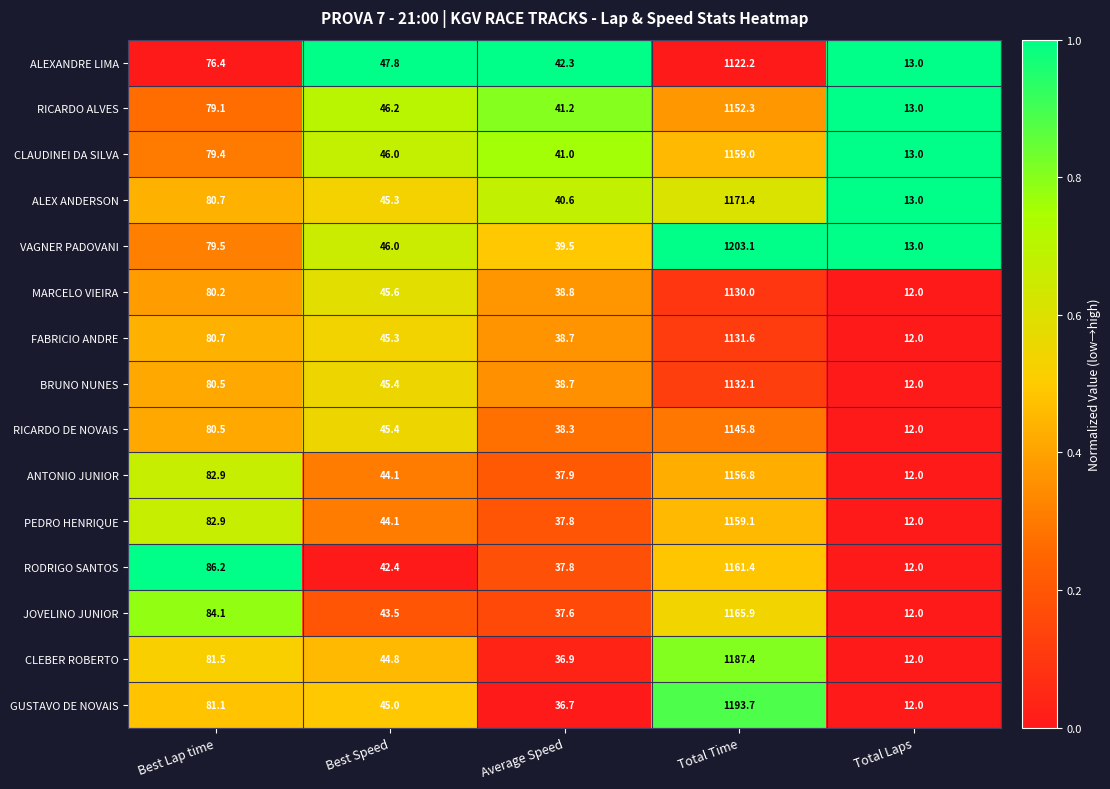

Read the RICARDO DE NOVAIS value at Total Laps.

12.0